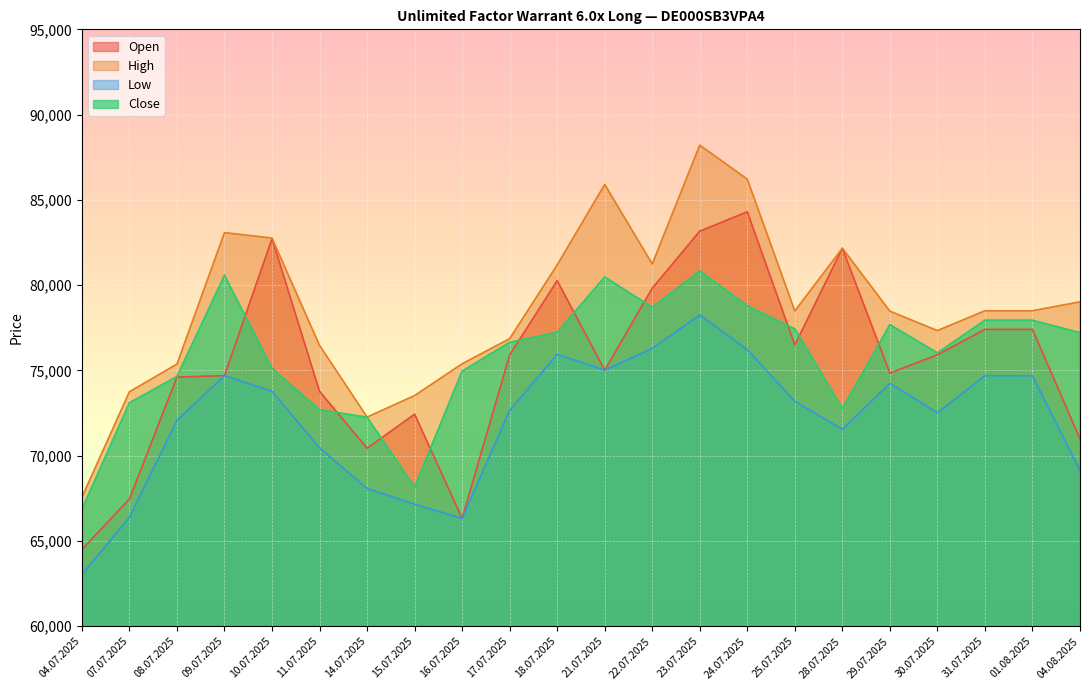

Where is Open nearest to the value 74400?

08.07.2025